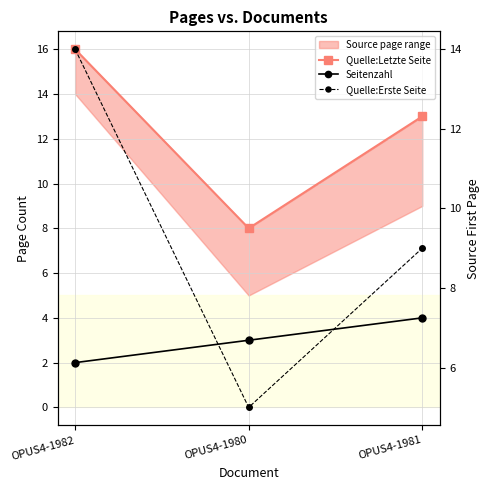

Which series has the largest total across all categories?

Quelle:Letzte Seite